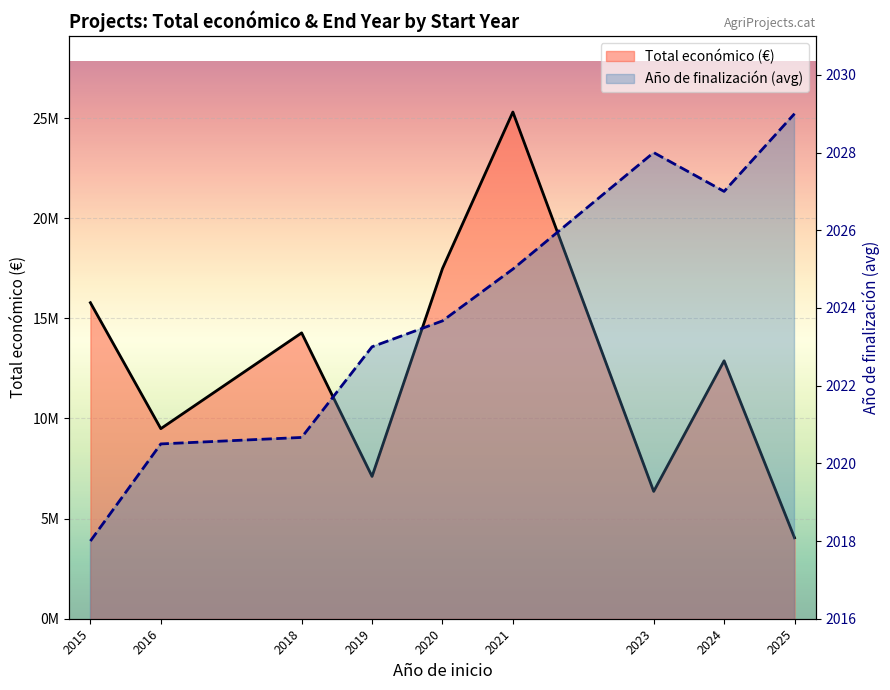

The value of Año de finalización (avg) at 2019 is 2023.0. True or false?

True